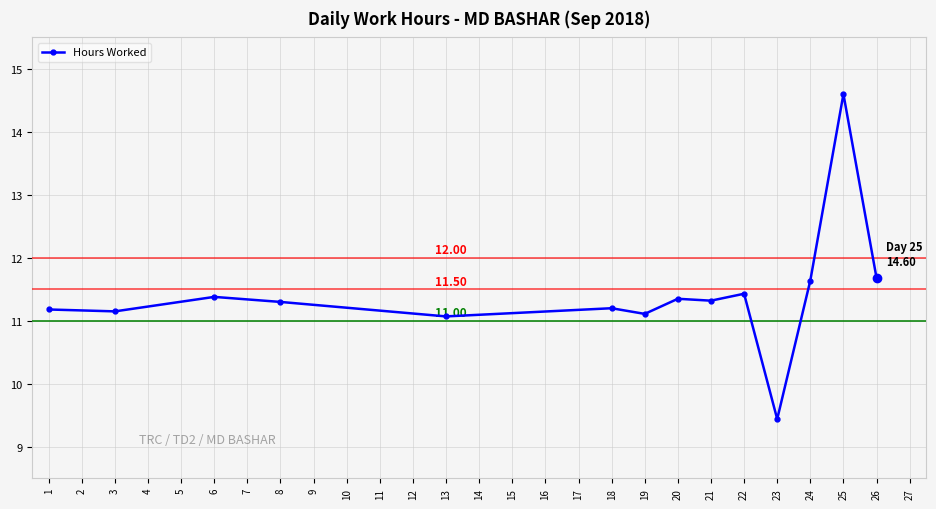

What is the average value?

11.4